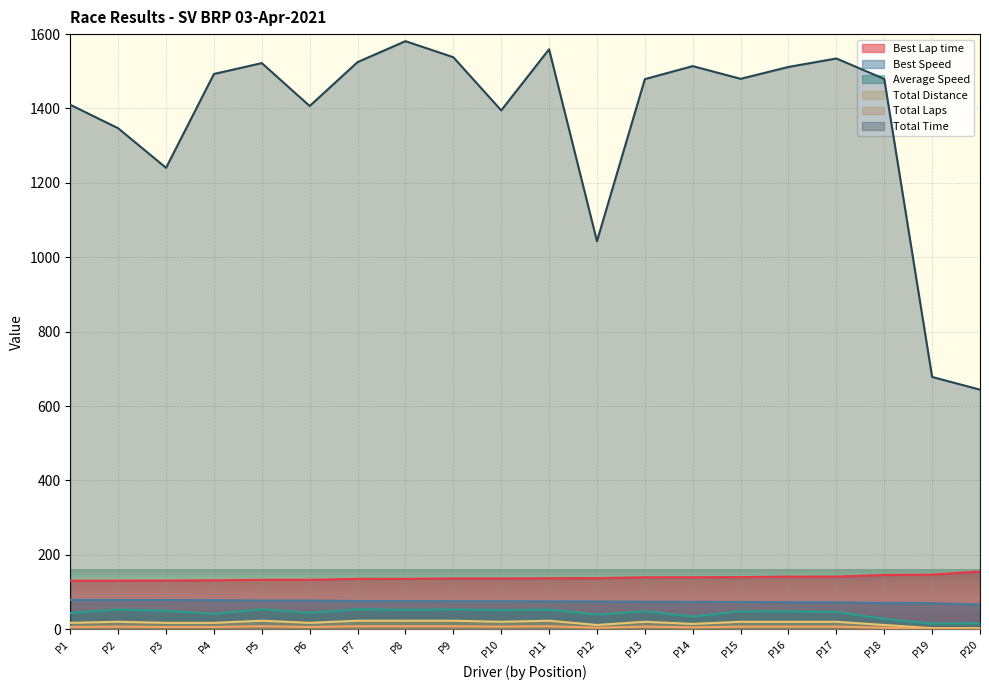

What is the minimum value for Best Lap time?

130.4